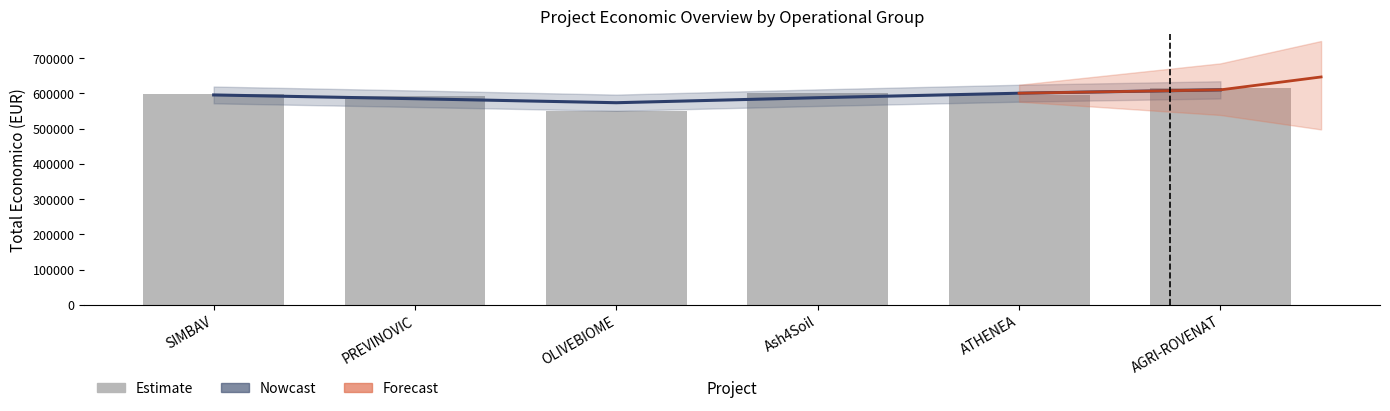

What is the maximum value shown in the chart?

615375